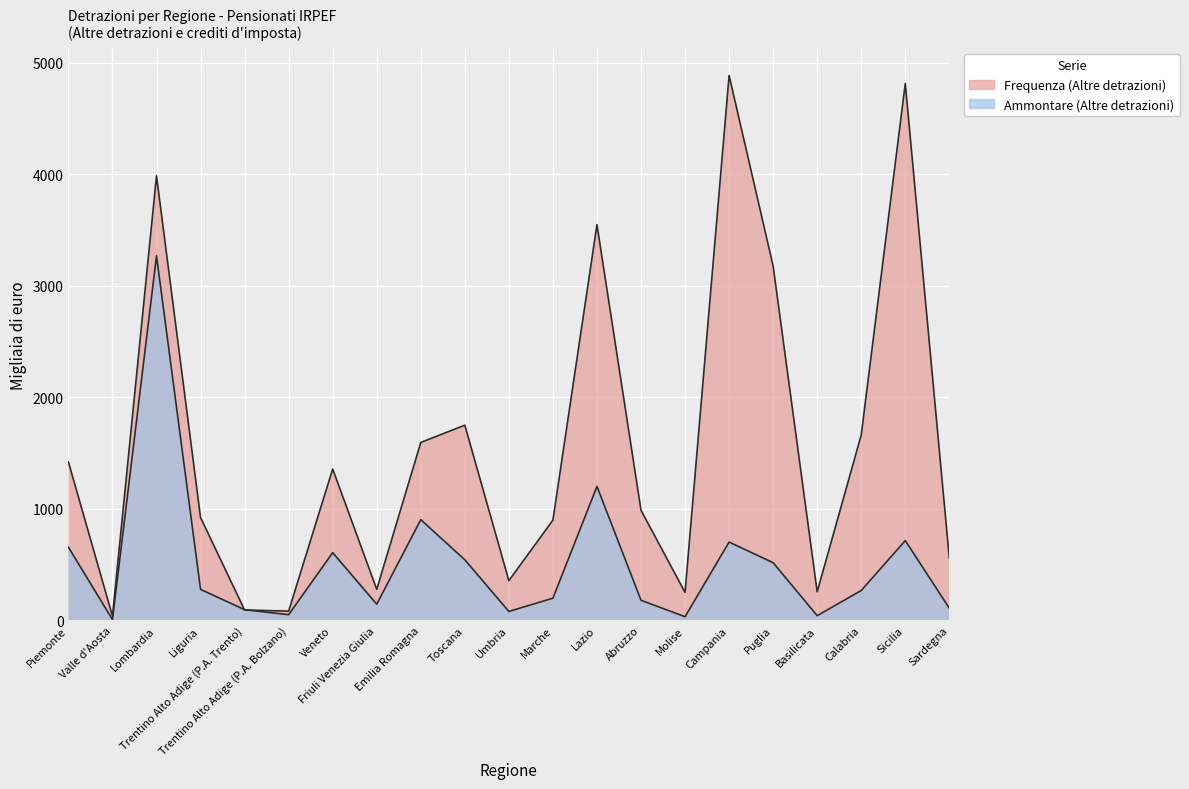

The Frequenza (Altre detrazioni) series shows 8072 at Campania. True or false?

False